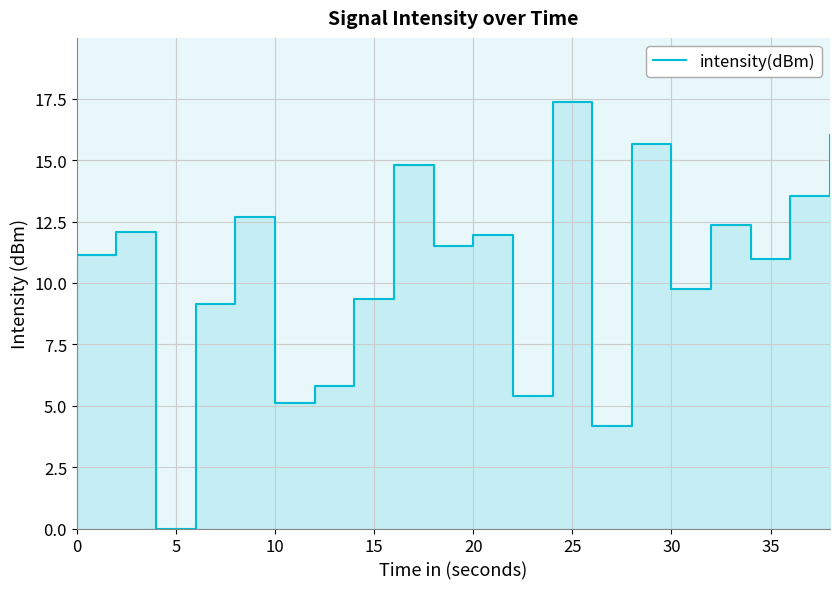

What is the difference between the maximum and minimum values?

17.4